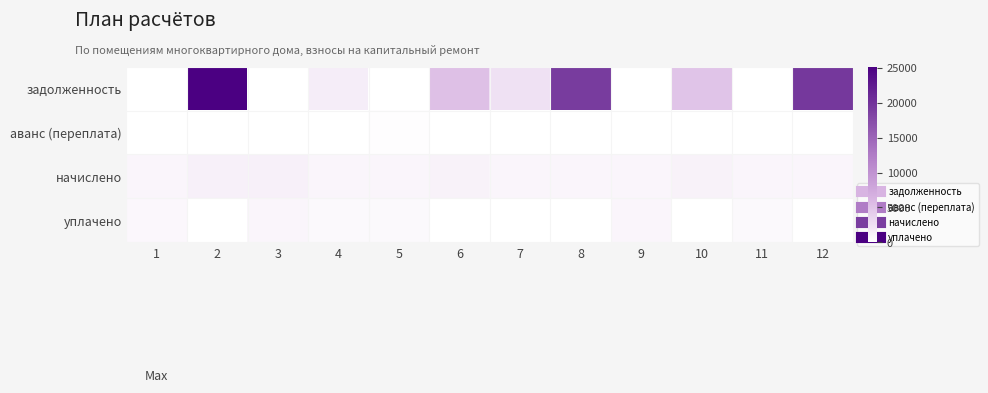

At how many categories does at least one series exceed 9121?

3